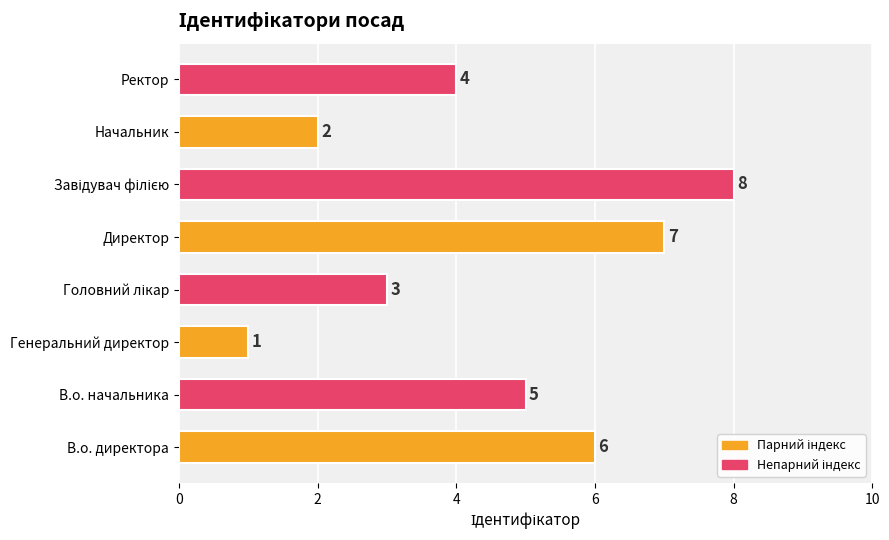

What is the difference between the second highest and minimum values?

6